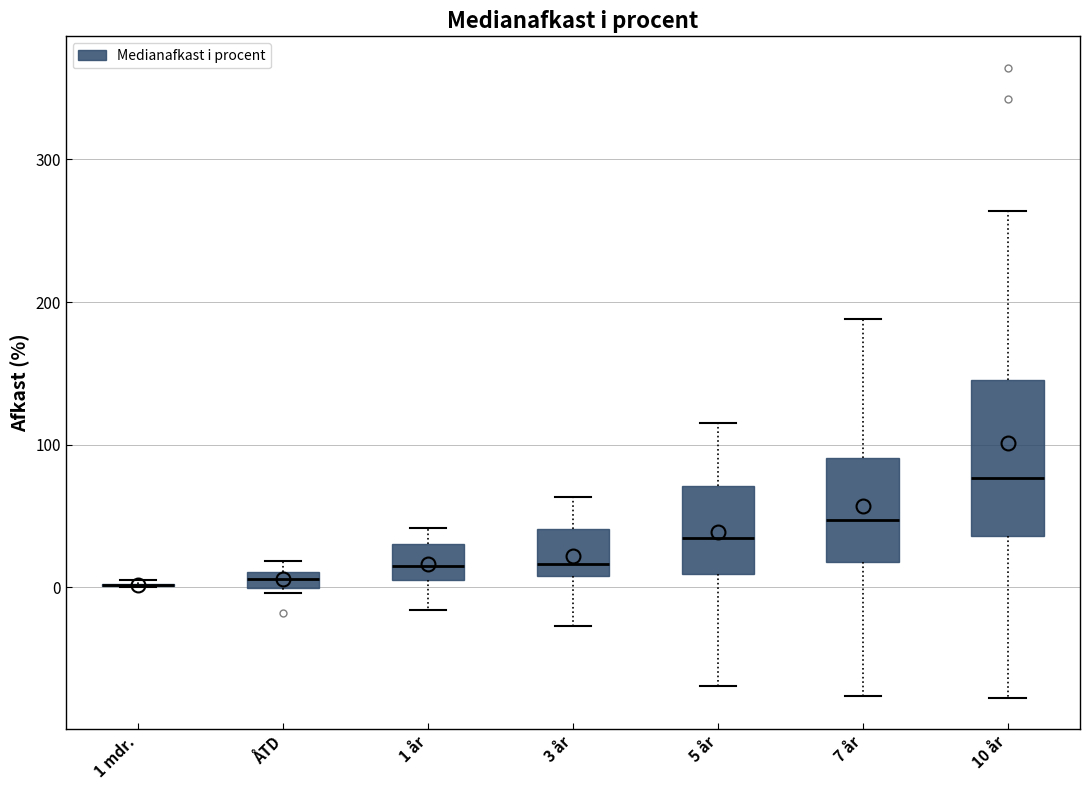

Which box is the tallest, from its lower edge to its upper edge?

10 år